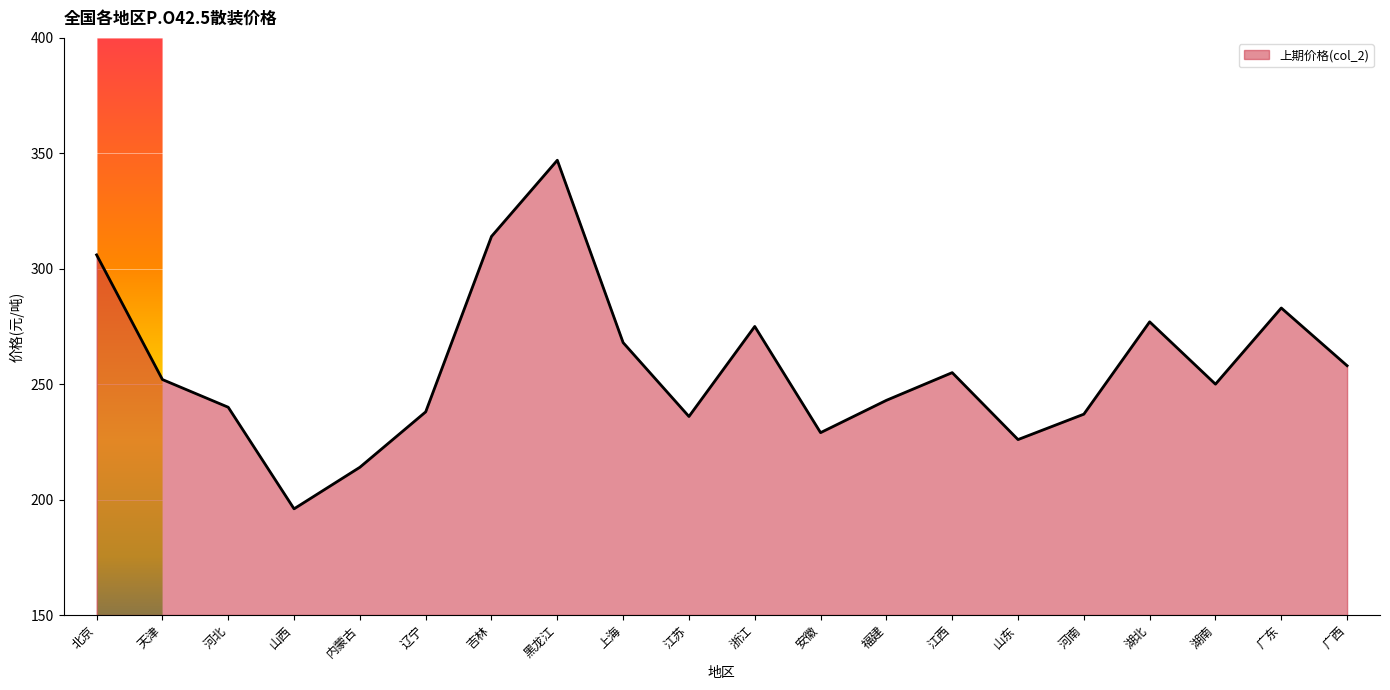

What position from the right is 吉林?

14